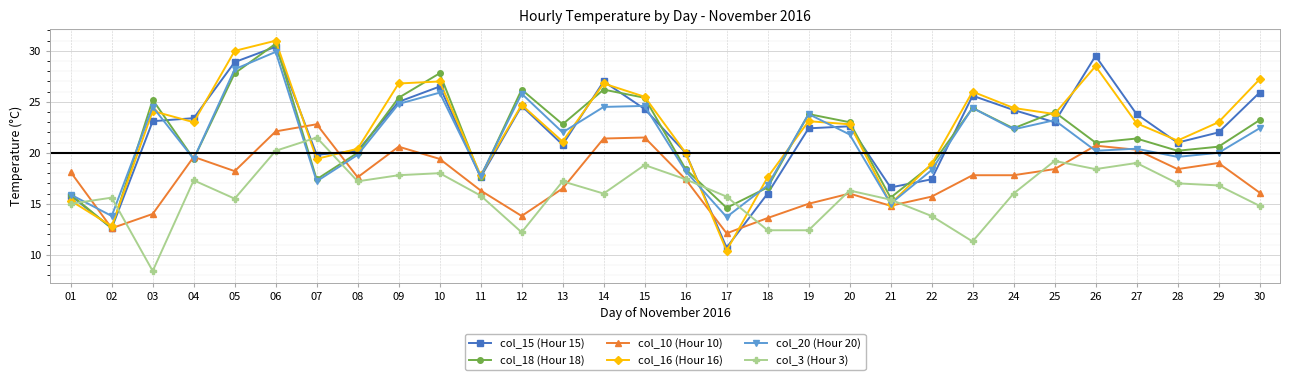

Reading left to right, extract all data points from this chart.

col_15 (Hour 15): 15.8	12.6	23.1	23.4	28.9	30.4	19.8	20.2	25.0	26.5	17.6	24.6	20.8	27.0	24.3	20.0	10.7	16.0	22.4	22.6	16.6	17.4	25.6	24.2	23.0	29.5	23.8	21.0	22.0	25.9
col_18 (Hour 18): 15.9	12.6	25.2	19.4	27.8	30.7	17.4	20.0	25.4	27.8	17.6	26.2	22.8	26.2	25.4	18.4	14.6	16.6	23.8	23.0	15.6	18.8	24.4	22.4	24.0	21.0	21.4	20.2	20.6	23.2
col_10 (Hour 10): 18.1	12.6	14.0	19.6	18.2	22.1	22.8	17.6	20.6	19.4	16.3	13.8	16.5	21.4	21.5	17.4	12.1	13.6	15.0	16.0	14.8	15.7	17.8	17.8	18.4	20.7	20.3	18.4	19.0	16.1
col_16 (Hour 16): 15.3	12.8	24.1	23.0	30.0	31.0	19.4	20.4	26.8	27.0	17.8	24.7	21.1	26.8	25.5	20.0	10.4	17.6	23.1	22.8	15.0	18.9	26.0	24.4	23.8	28.5	22.9	21.2	23.0	27.2
col_20 (Hour 20): 15.9	13.8	24.5	19.4	28.2	29.9	17.2	19.8	24.8	25.9	17.7	25.8	22.0	24.5	24.6	18.2	13.7	16.8	23.8	21.8	15.0	18.3	24.4	22.3	23.2	20.2	20.4	19.6	20.0	22.4
col_3 (Hour 3): 15.0	15.6	8.4	17.3	15.5	20.2	21.5	17.2	17.8	18.0	15.8	12.2	17.2	16.0	18.8	17.4	15.7	12.4	12.4	16.3	15.4	13.8	11.3	16.0	19.2	18.4	19.0	17.0	16.8	14.8